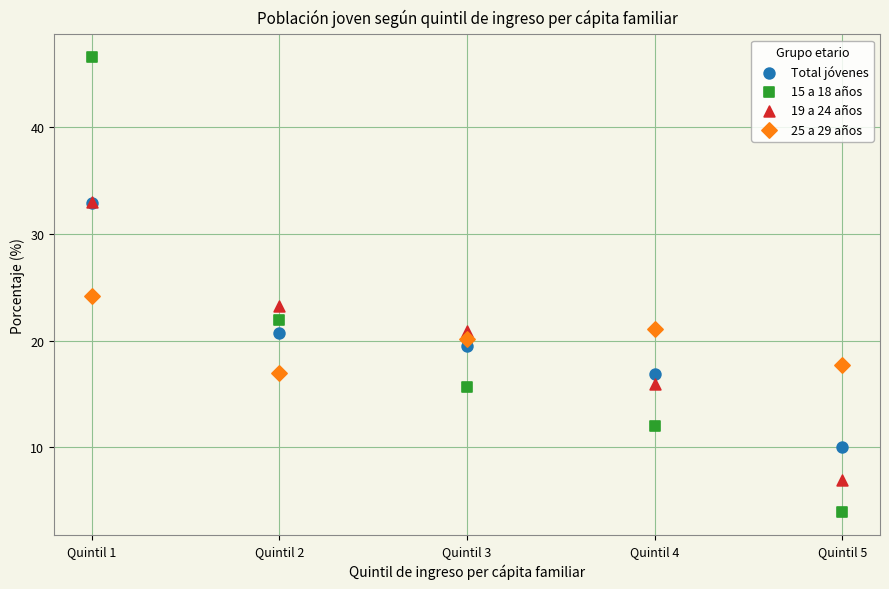

Across all series, what Y value is closest to 25?

24.2